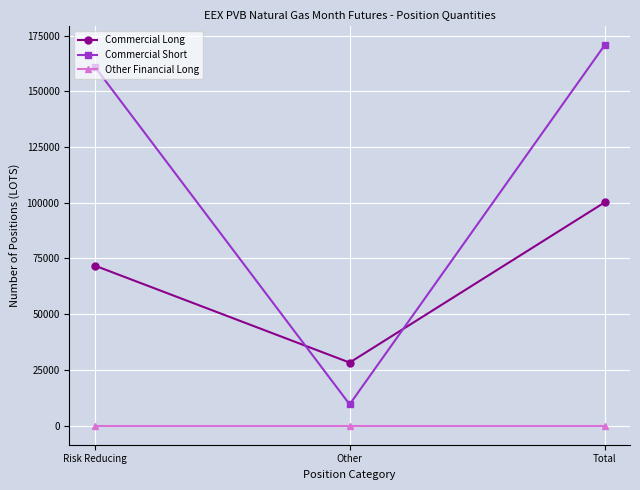

What is the label of the 3rd point from the right?

Risk Reducing